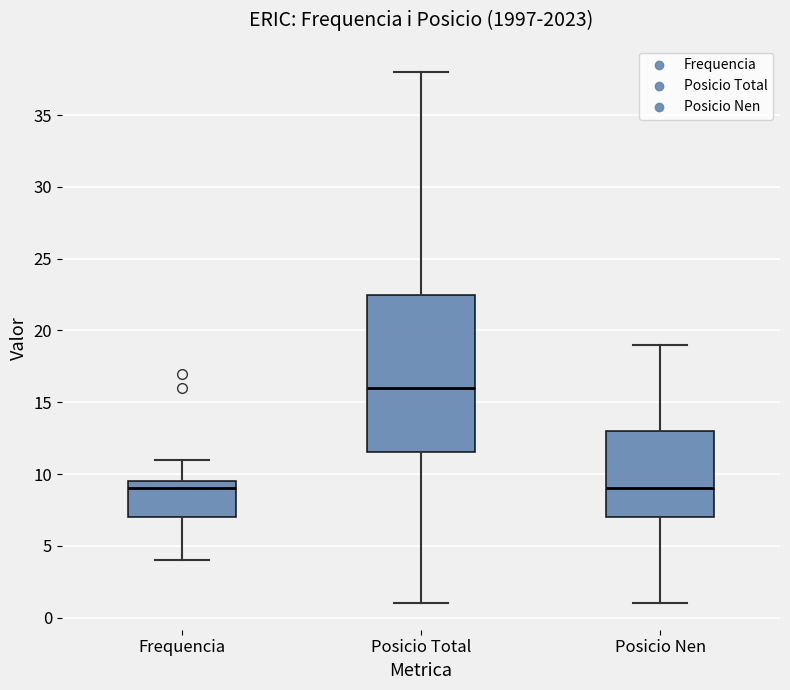

Reading left to right, transcribe this box plot: for each box, give where its median line is, the range the box spans, and where its two whiskers end, as read against the y-axis. The values are not printed on the chart, so give them approximately, as read against the axis.

Frequencia: median 9.0, box 7.0 to 9.5, whiskers 4.0 to 11.0
Posicio Total: median 16.0, box 11.5 to 22.5, whiskers 1.0 to 38.0
Posicio Nen: median 9.0, box 7.0 to 13.0, whiskers 1.0 to 19.0